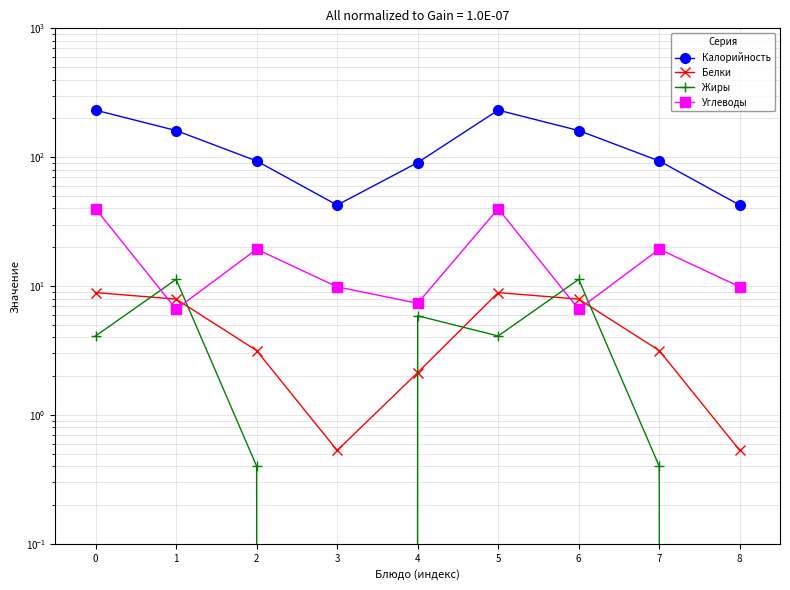

Is it true that Углеводы equals 53.4 at 5?

False